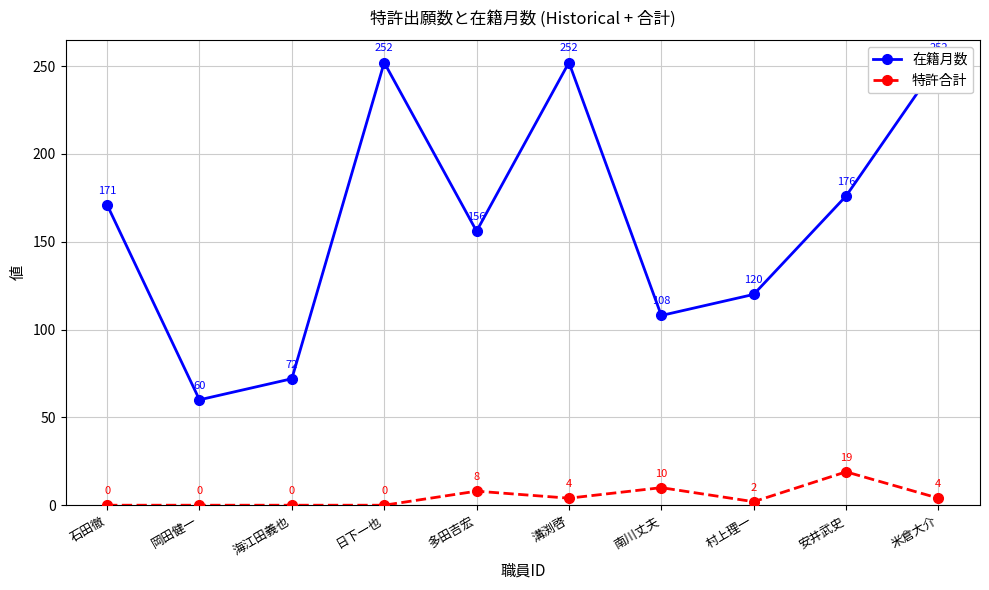

What position from the left is 米倉大介?

10